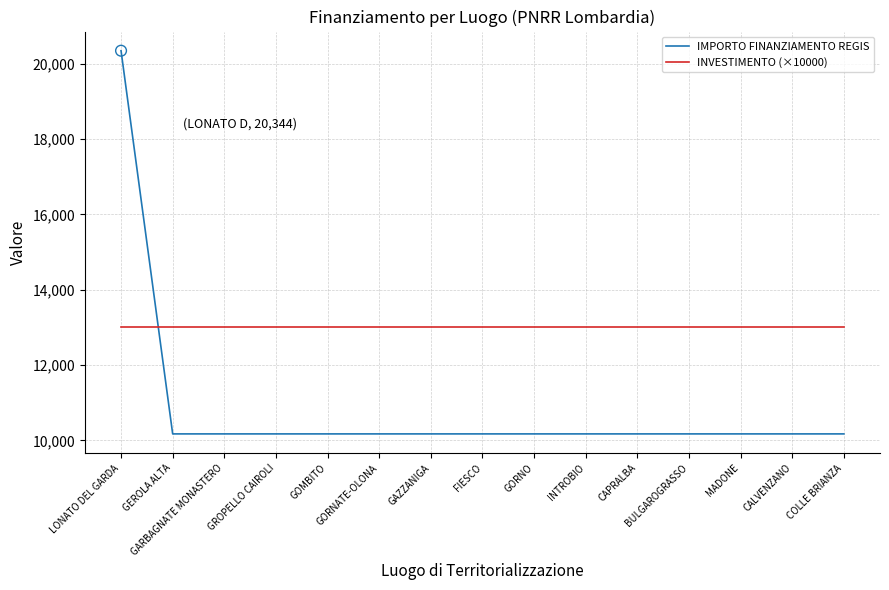

What are all the series names shown in the legend?

IMPORTO FINANZIAMENTO REGIS, INVESTIMENTO (×10000)